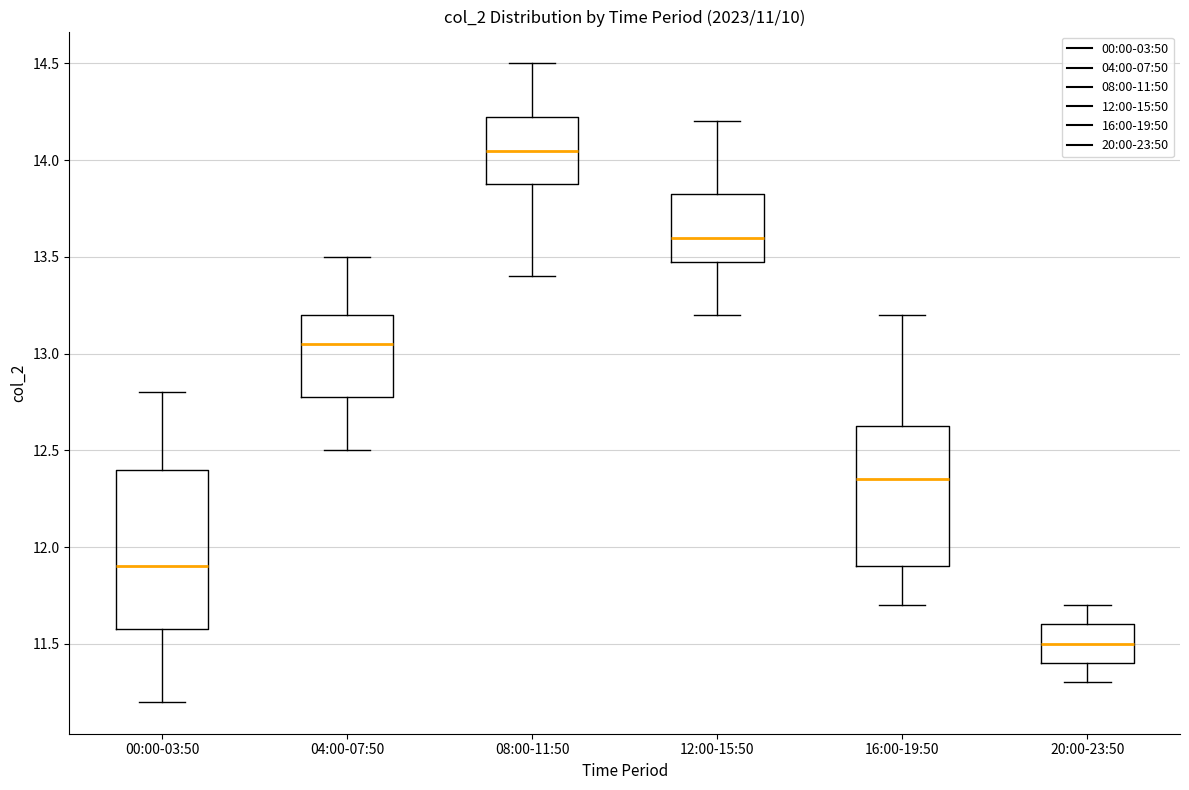

Reading left to right, transcribe this box plot: for each box, give where its median line is, the range the box spans, and where its two whiskers end, as read against the y-axis. The values are not printed on the chart, so give them approximately, as read against the axis.

00:00-03:50: median 11.90, box 11.60 to 12.40, whiskers 11.20 to 12.80
04:00-07:50: median 13.05, box 12.80 to 13.20, whiskers 12.50 to 13.50
08:00-11:50: median 14.05, box 13.90 to 14.25, whiskers 13.40 to 14.50
12:00-15:50: median 13.60, box 13.50 to 13.85, whiskers 13.20 to 14.20
16:00-19:50: median 12.35, box 11.90 to 12.65, whiskers 11.70 to 13.20
20:00-23:50: median 11.50, box 11.40 to 11.60, whiskers 11.30 to 11.70